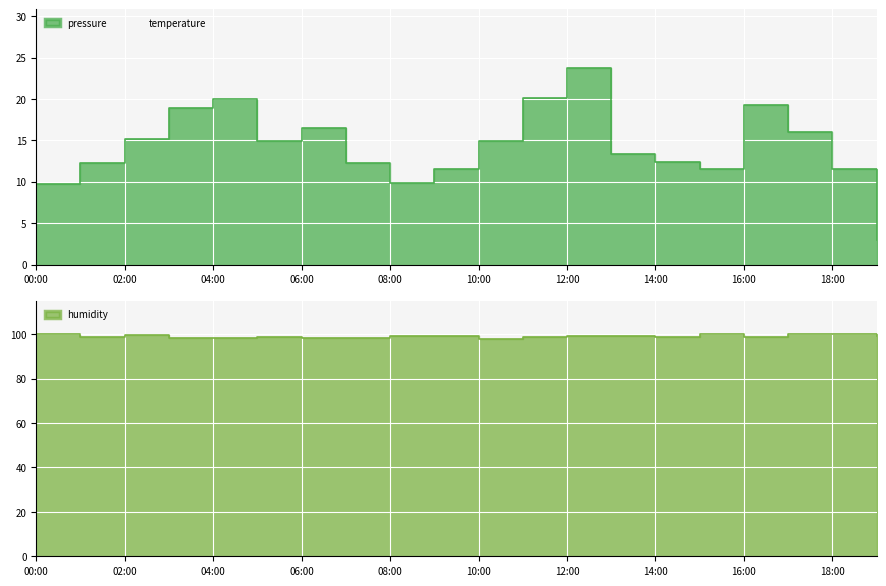

The value of humidity at 08:00 is 99.3. True or false?

True